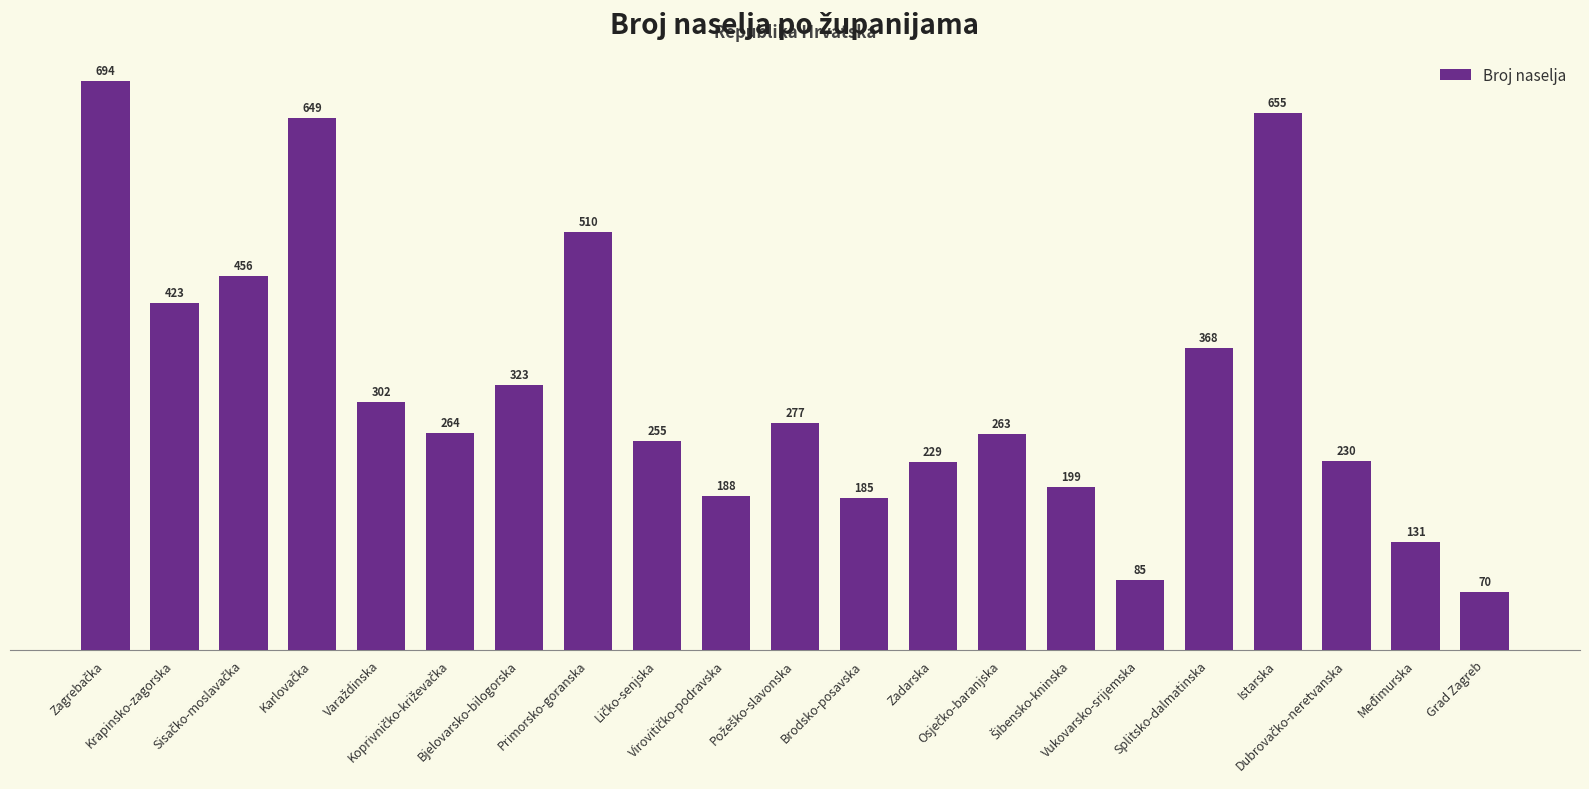

What is the greatest value displayed?

694